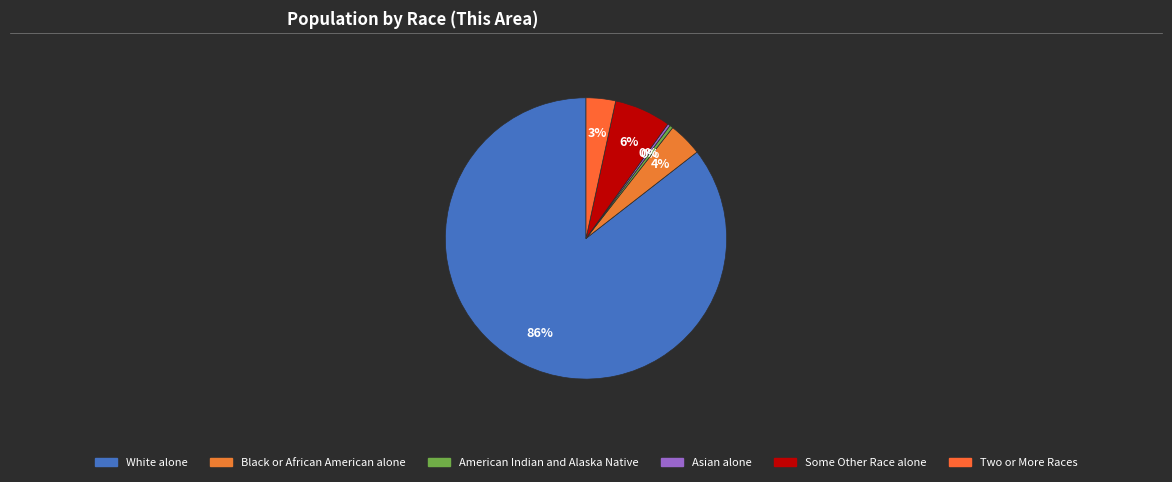

How many slices are in this pie chart?

6